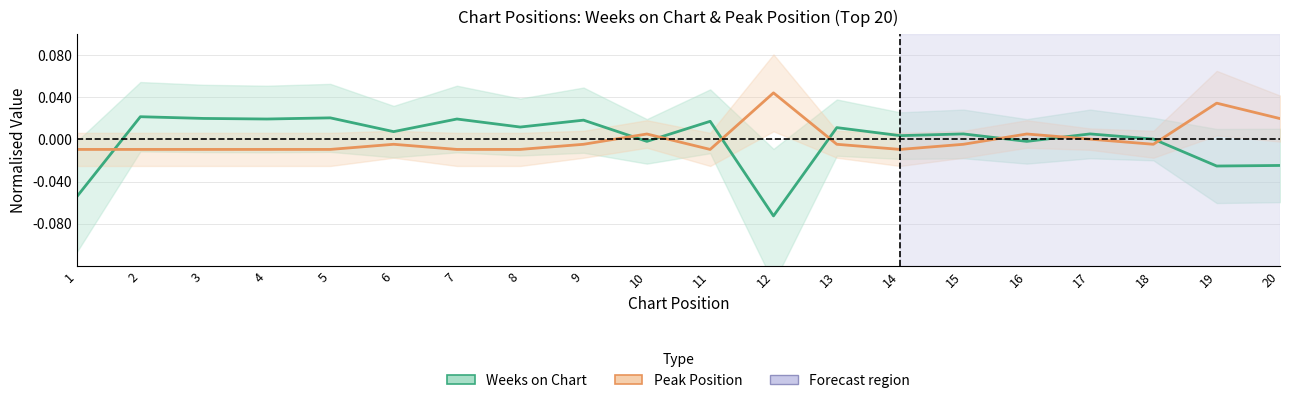

What are all the series names shown in the legend?

Weeks on Chart, Peak Position